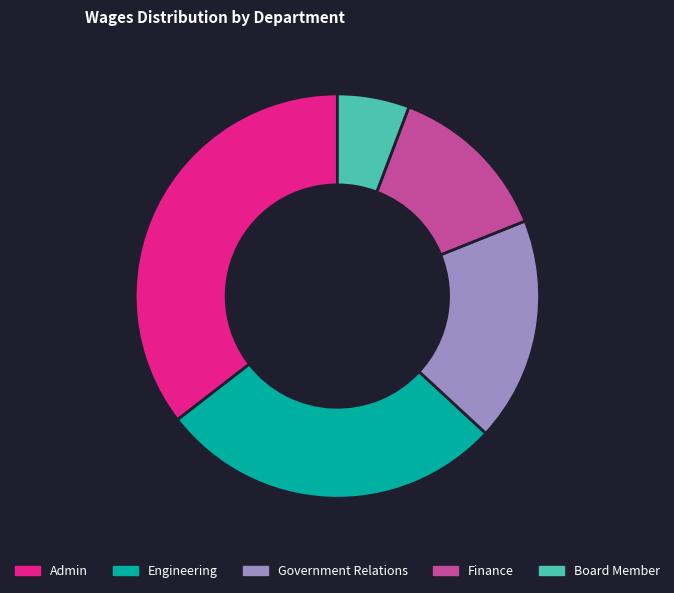

How many slices are in this pie chart?

5